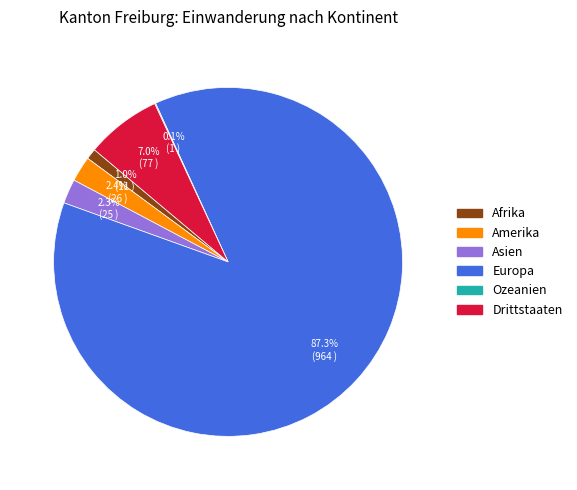

What is the largest slice in the pie chart?

Europa